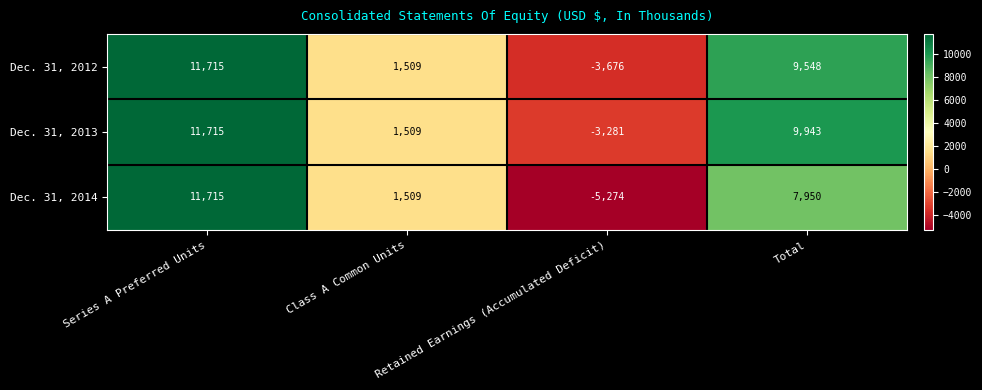

The value of Dec. 31, 2012 at Retained Earnings (Accumulated Deficit) is -3676. True or false?

True